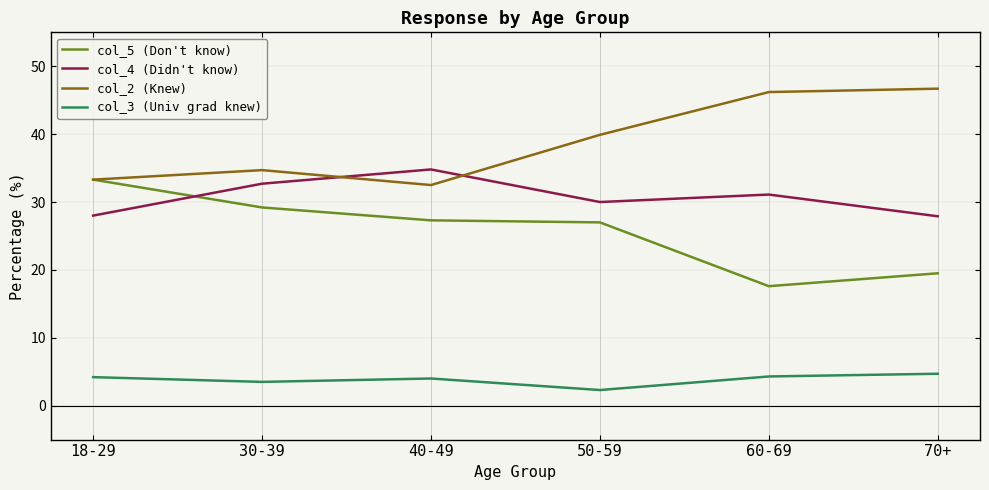

Is it true that col_4 (Didn't know) equals 52.4 at 60-69?

False